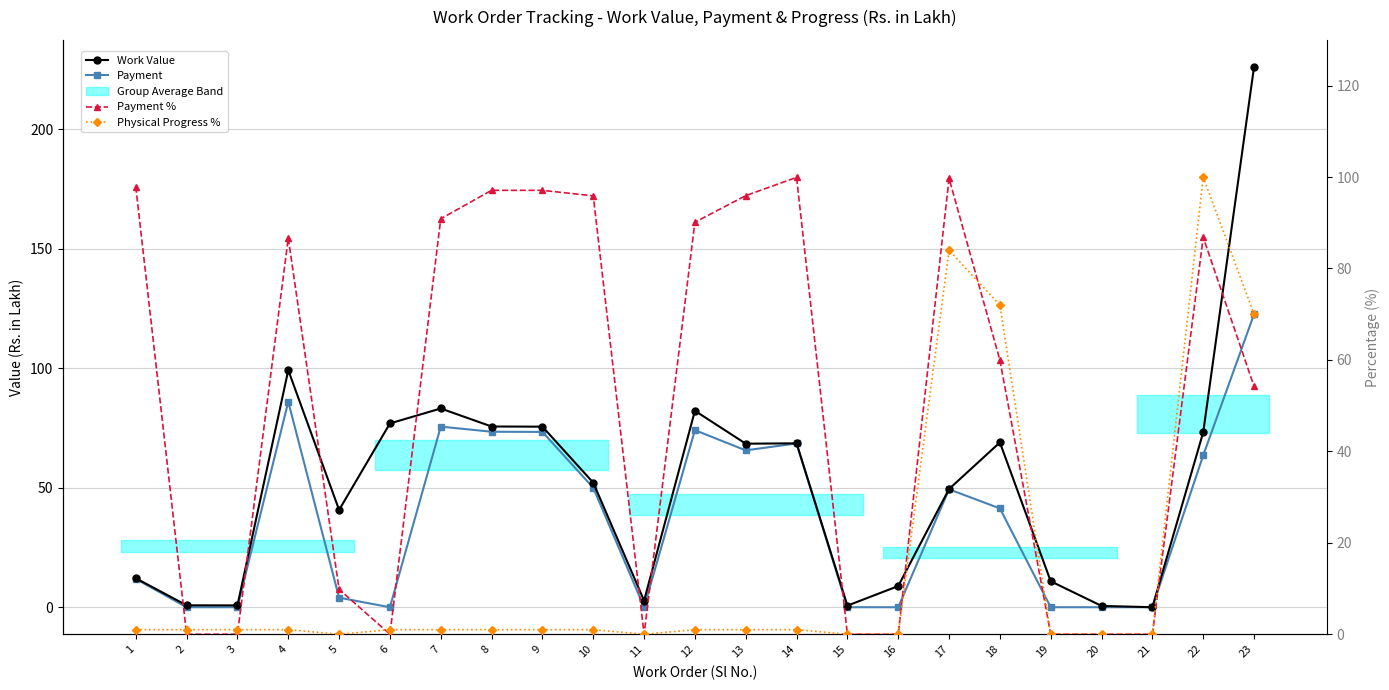

What is the total value across all series at 18?

242.2